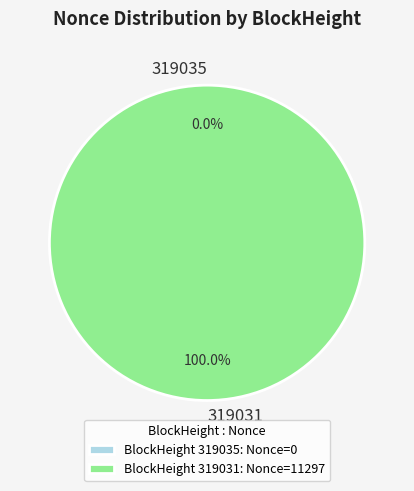

Which category has the smallest portion of the pie?

319035